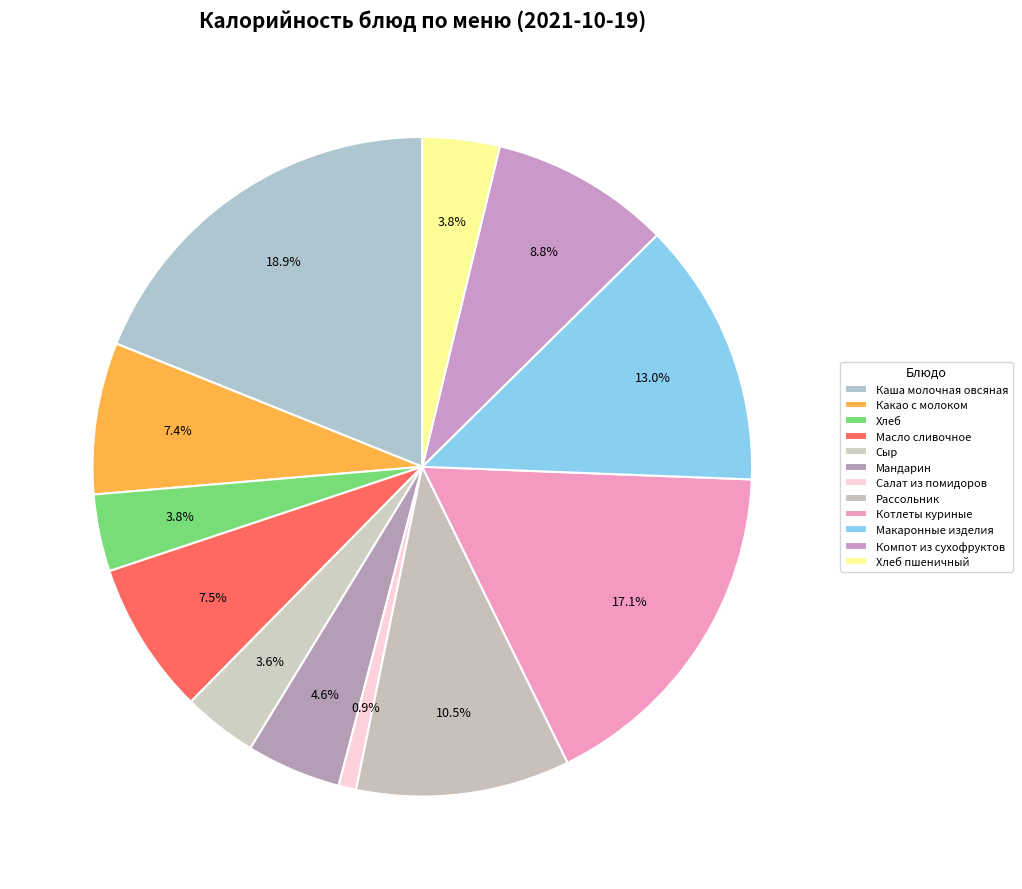

The Сыр slice represents 4% of the pie. True or false?

True